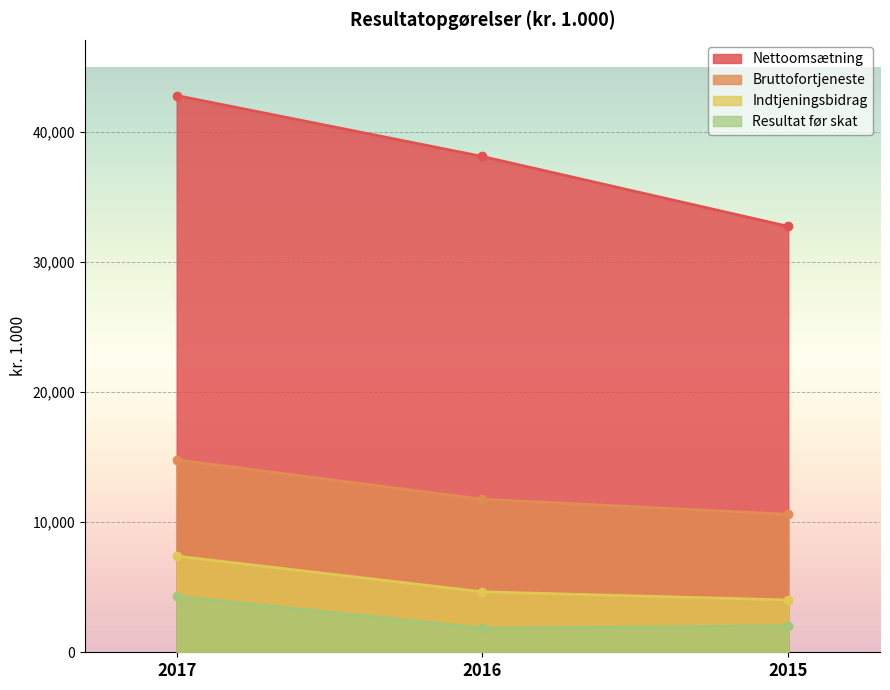

How many Nettoomsætning values are between 32750 and 42813?

3